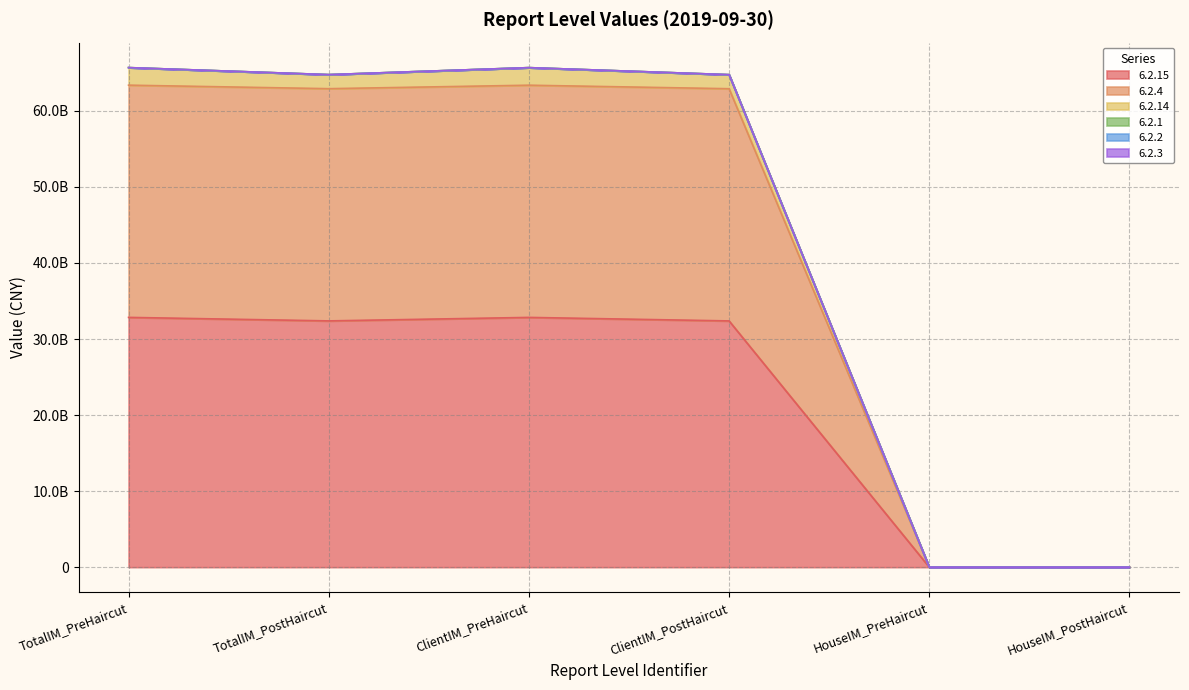

Which category has the highest value in the 6.2.14 series?

TotalIM_PreHaircut